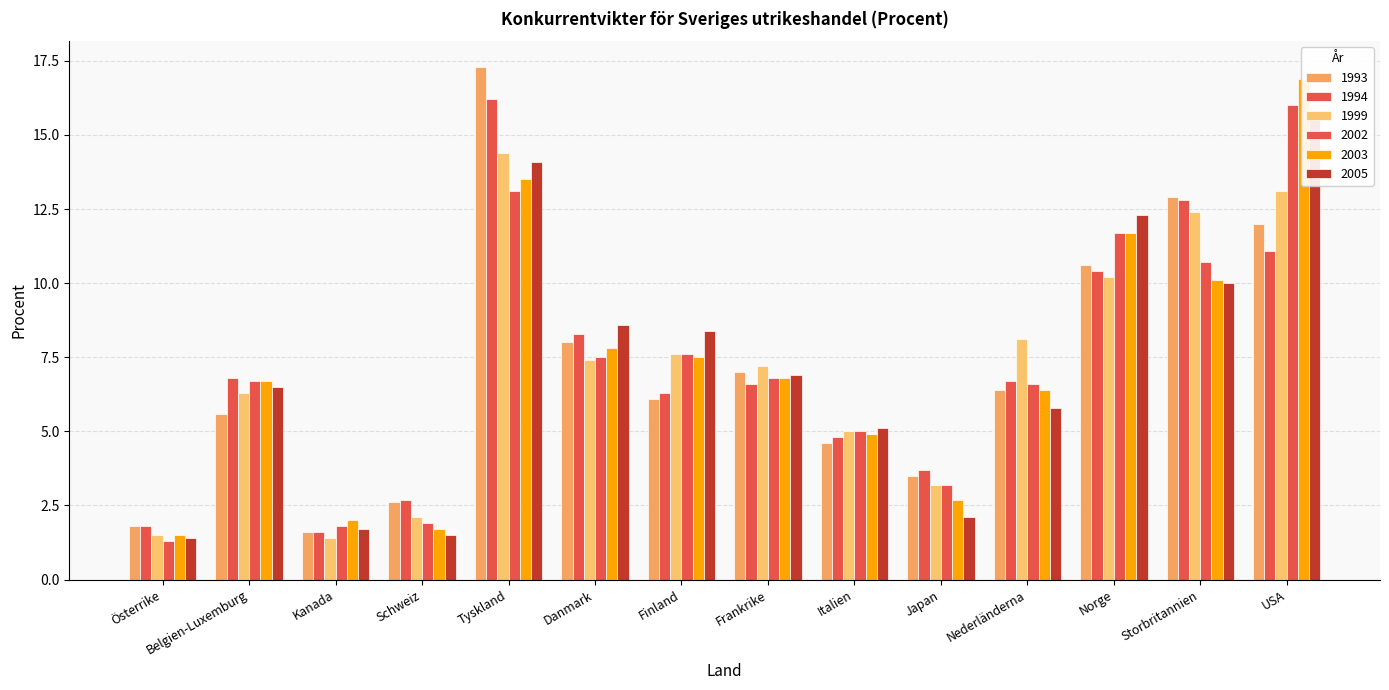

True or false: 2002 has a value of 10.5 at Frankrike.

False